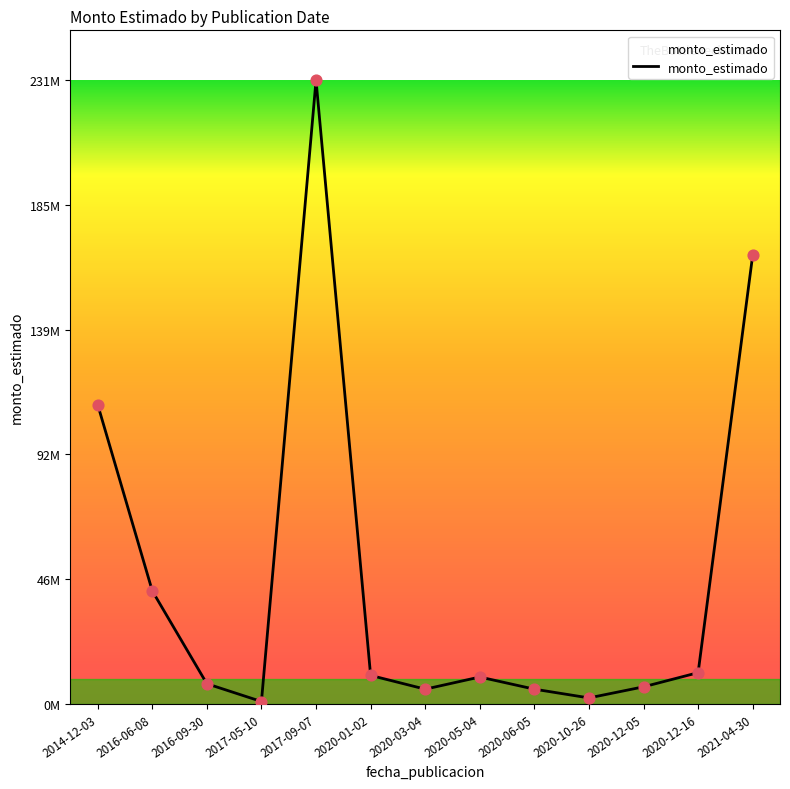

Which has a higher value, 2020-12-05 or 2021-04-30?

2021-04-30